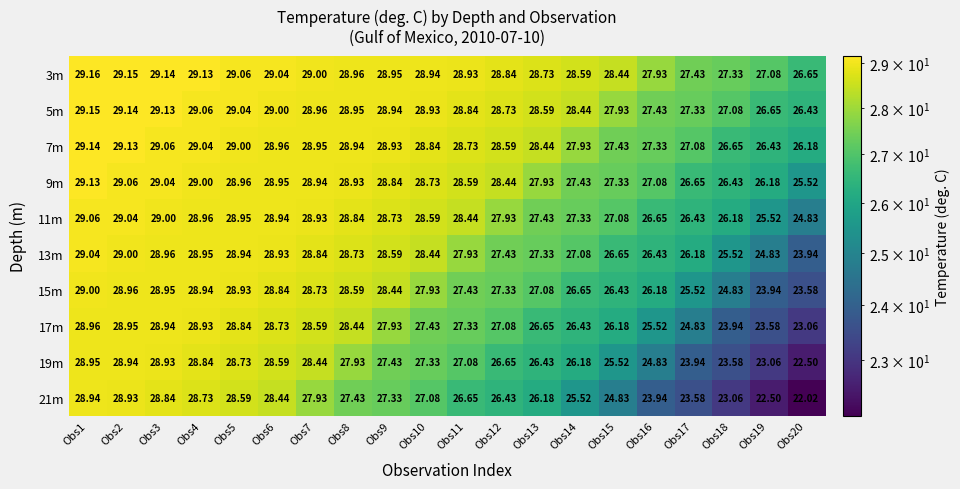

Is the value of 11m at Obs6 greater than the value of 13m at Obs18?

Yes